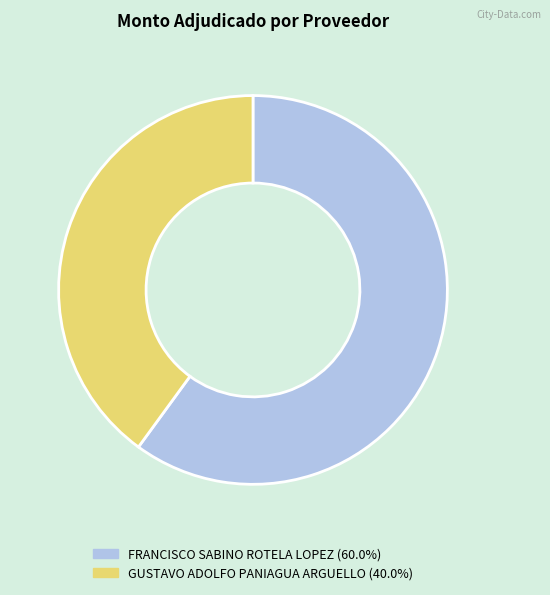

How many segments does this pie chart have?

2